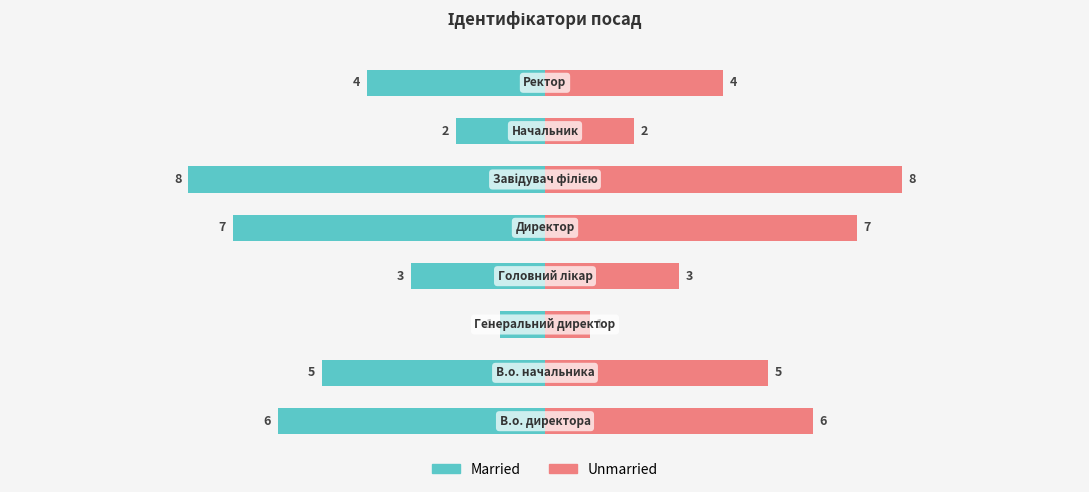

The value of Married at 4 is -5. True or false?

False